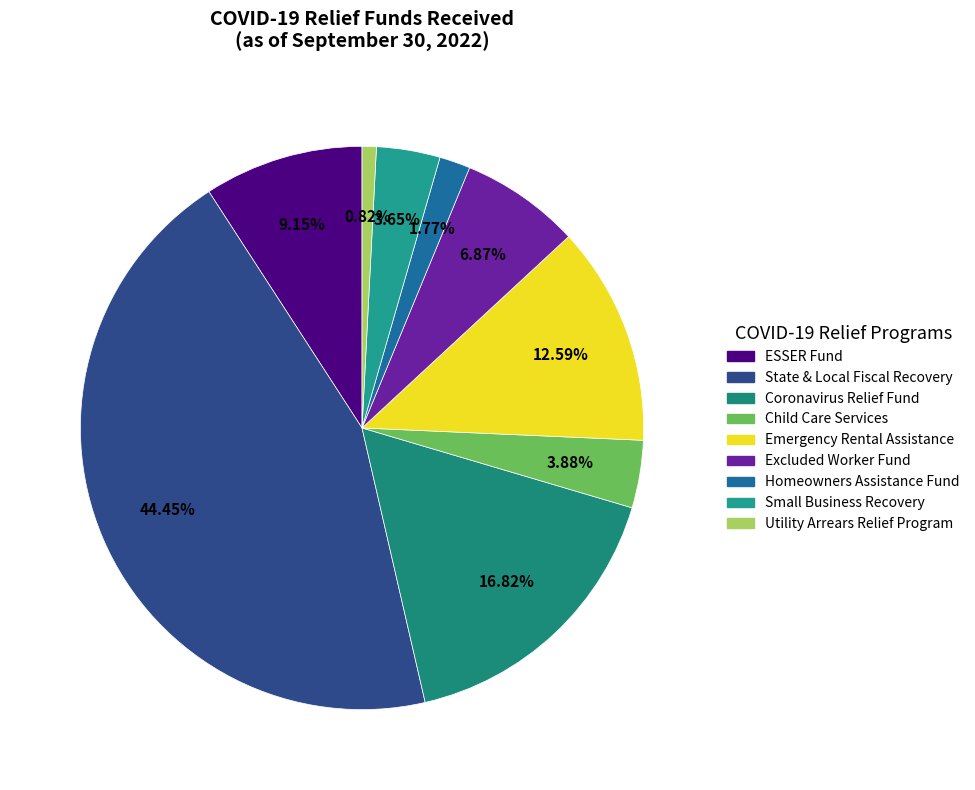

What is the total percentage of Utility Arrears Relief Program and Excluded Worker Fund?

7.7%